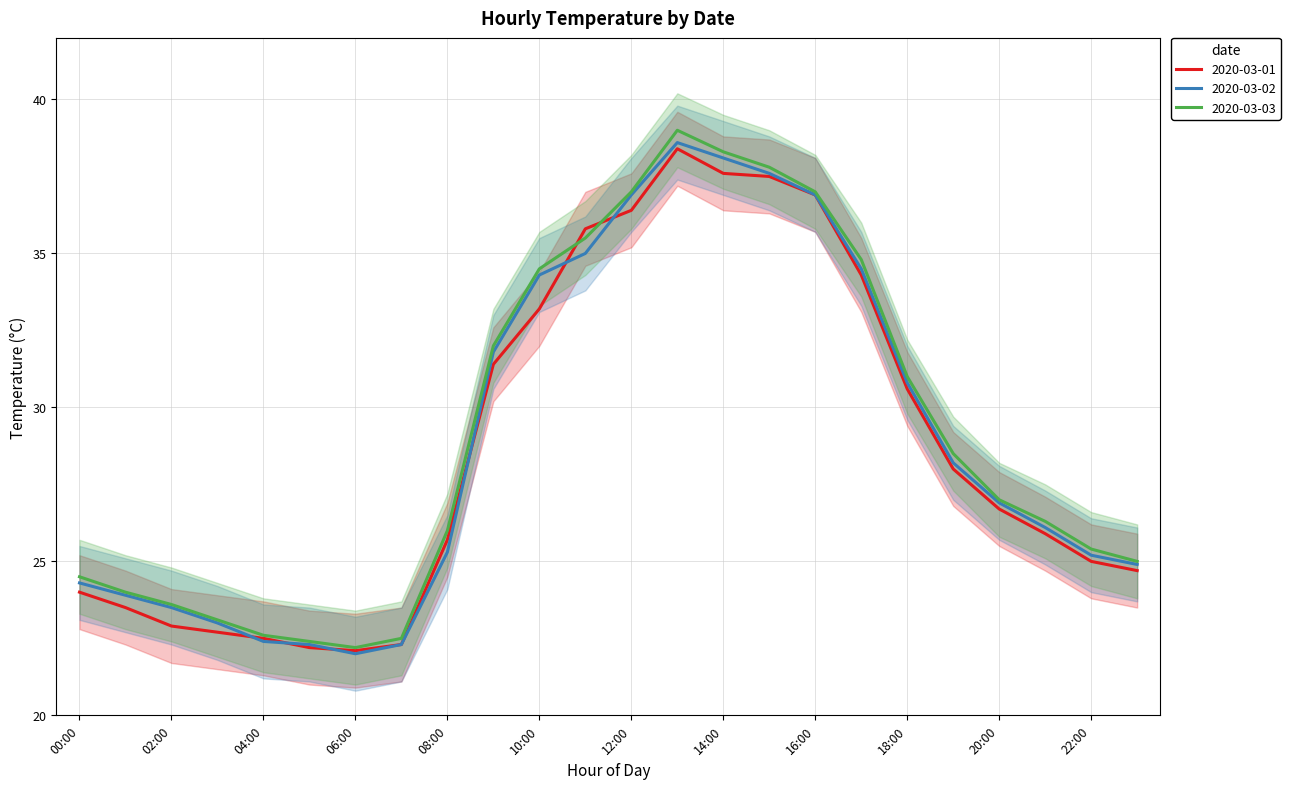

At which category is the sum across all series the highest?

13:00